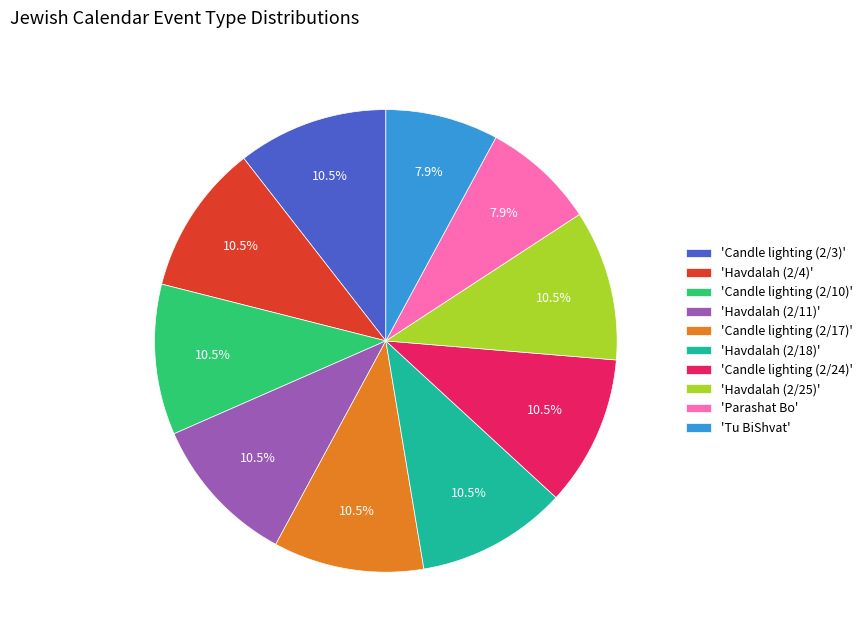

Is the sum of 'Havdalah (2/4)' and 'Havdalah (2/25)' greater than half?

No